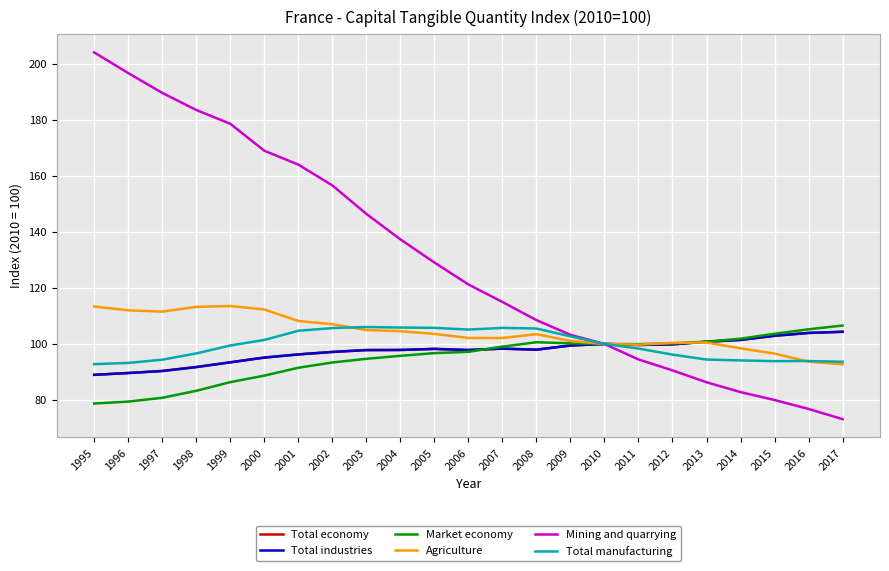

What is the approximate value of Market economy at 2011?

99.9